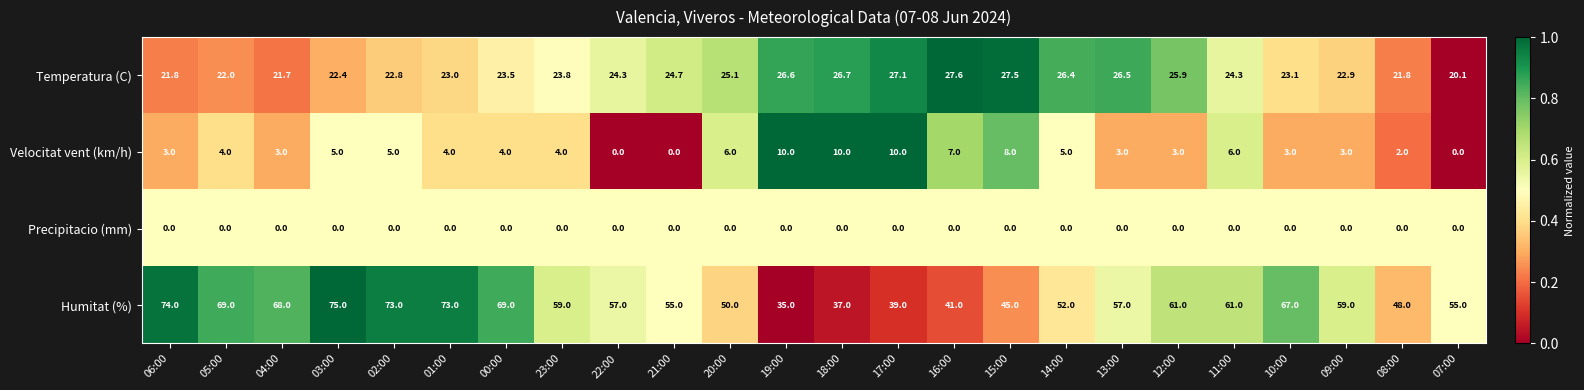

The Humitat (%) series shows 48.0 at 08:00. True or false?

True